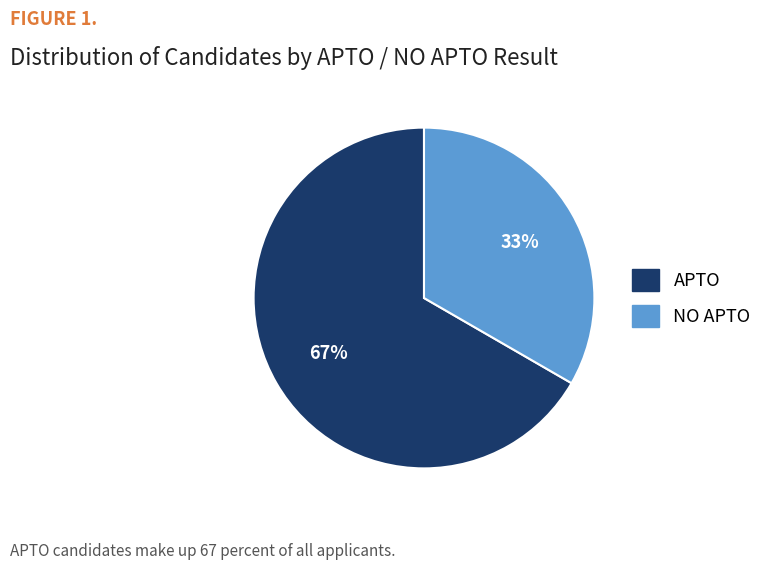

How many slices are in this pie chart?

2